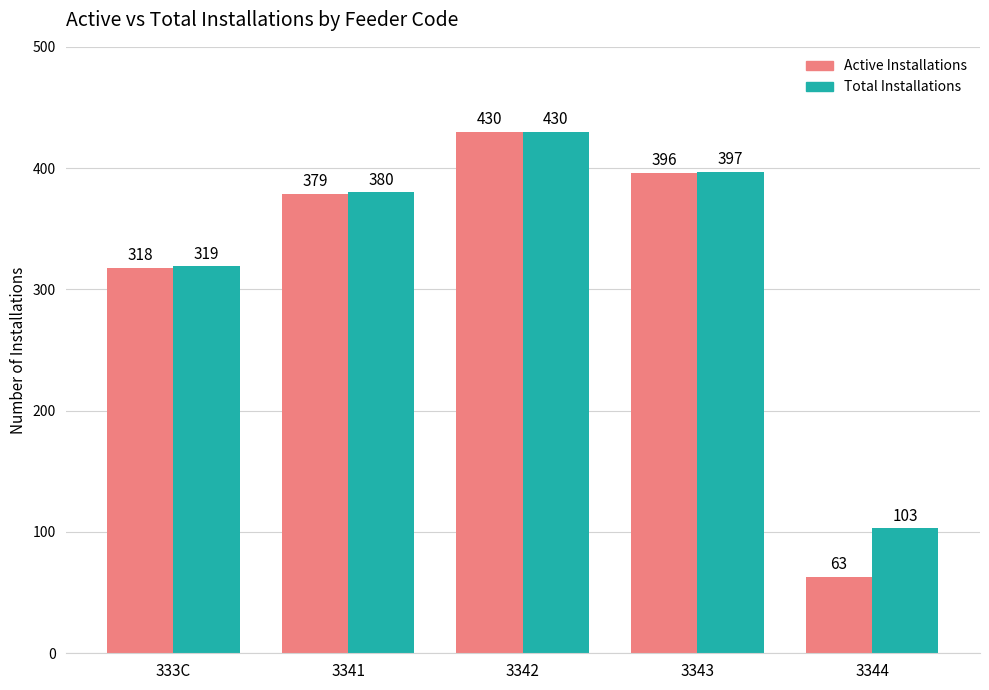

True or false: Total Installations has a value of 238 at 3341.

False